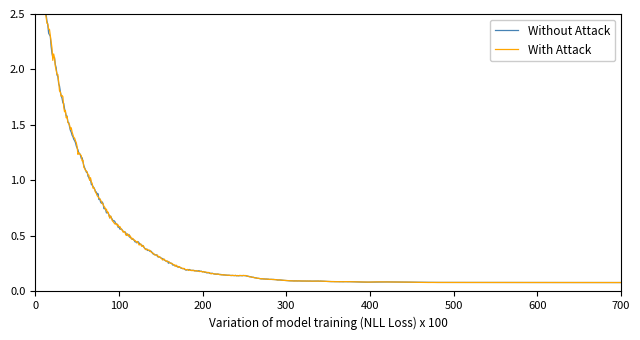

How many interior local valleys does the Without Attack series have?

10